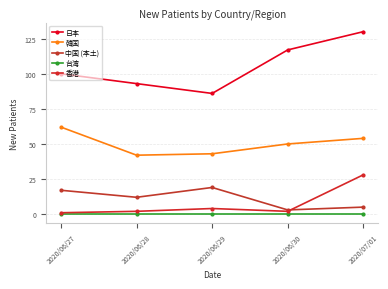

What is the label of the 4th point from the right?

2020/06/28